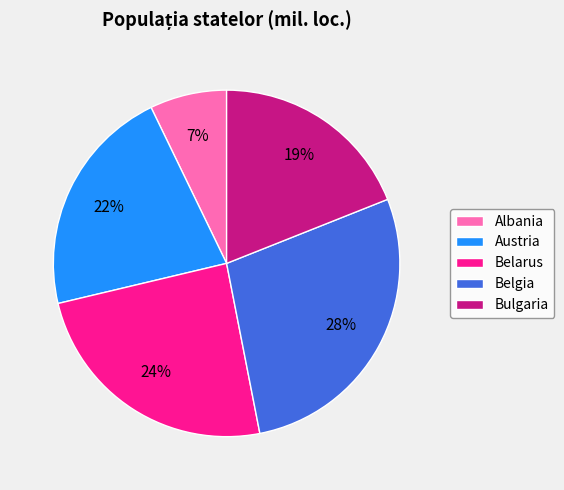

Which slice is the smallest?

Albania